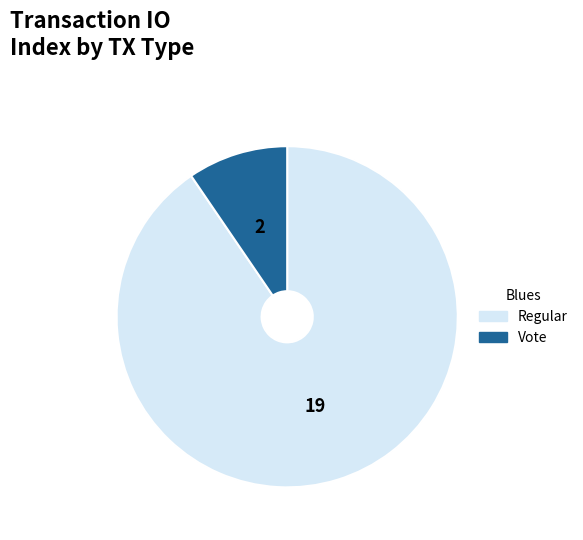

Count the number of slices in the pie.

2